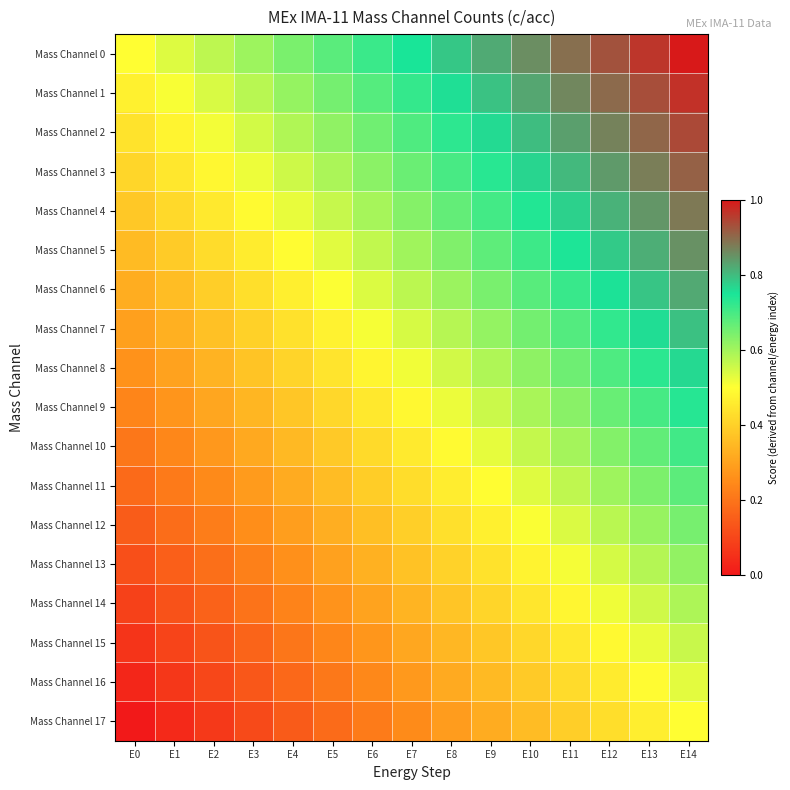

Reading left to right, extract all data points from this chart.

Mass Channel 0: E0=0.5	E1=0.5	E2=0.6	E3=0.6	E4=0.6	E5=0.7	E6=0.7	E7=0.7	E8=0.8	E9=0.8	E10=0.9	E11=0.9	E12=0.9	E13=1.0	E14=1.0
Mass Channel 1: E0=0.5	E1=0.5	E2=0.5	E3=0.6	E4=0.6	E5=0.6	E6=0.7	E7=0.7	E8=0.8	E9=0.8	E10=0.8	E11=0.9	E12=0.9	E13=0.9	E14=1.0
Mass Channel 2: E0=0.4	E1=0.5	E2=0.5	E3=0.5	E4=0.6	E5=0.6	E6=0.7	E7=0.7	E8=0.7	E9=0.8	E10=0.8	E11=0.8	E12=0.9	E13=0.9	E14=0.9
Mass Channel 3: E0=0.4	E1=0.4	E2=0.5	E3=0.5	E4=0.6	E5=0.6	E6=0.6	E7=0.7	E8=0.7	E9=0.7	E10=0.8	E11=0.8	E12=0.8	E13=0.9	E14=0.9
Mass Channel 4: E0=0.4	E1=0.4	E2=0.5	E3=0.5	E4=0.5	E5=0.6	E6=0.6	E7=0.6	E8=0.7	E9=0.7	E10=0.7	E11=0.8	E12=0.8	E13=0.8	E14=0.9
Mass Channel 5: E0=0.4	E1=0.4	E2=0.4	E3=0.5	E4=0.5	E5=0.5	E6=0.6	E7=0.6	E8=0.6	E9=0.7	E10=0.7	E11=0.7	E12=0.8	E13=0.8	E14=0.9
Mass Channel 6: E0=0.3	E1=0.4	E2=0.4	E3=0.4	E4=0.5	E5=0.5	E6=0.5	E7=0.6	E8=0.6	E9=0.6	E10=0.7	E11=0.7	E12=0.8	E13=0.8	E14=0.8
Mass Channel 7: E0=0.3	E1=0.3	E2=0.4	E3=0.4	E4=0.4	E5=0.5	E6=0.5	E7=0.5	E8=0.6	E9=0.6	E10=0.7	E11=0.7	E12=0.7	E13=0.8	E14=0.8
Mass Channel 8: E0=0.3	E1=0.3	E2=0.3	E3=0.4	E4=0.4	E5=0.4	E6=0.5	E7=0.5	E8=0.6	E9=0.6	E10=0.6	E11=0.7	E12=0.7	E13=0.7	E14=0.8
Mass Channel 9: E0=0.2	E1=0.3	E2=0.3	E3=0.3	E4=0.4	E5=0.4	E6=0.4	E7=0.5	E8=0.5	E9=0.6	E10=0.6	E11=0.6	E12=0.7	E13=0.7	E14=0.7
Mass Channel 10: E0=0.2	E1=0.2	E2=0.3	E3=0.3	E4=0.3	E5=0.4	E6=0.4	E7=0.5	E8=0.5	E9=0.5	E10=0.6	E11=0.6	E12=0.6	E13=0.7	E14=0.7
Mass Channel 11: E0=0.2	E1=0.2	E2=0.2	E3=0.3	E4=0.3	E5=0.4	E6=0.4	E7=0.4	E8=0.5	E9=0.5	E10=0.5	E11=0.6	E12=0.6	E13=0.6	E14=0.7
Mass Channel 12: E0=0.1	E1=0.2	E2=0.2	E3=0.3	E4=0.3	E5=0.3	E6=0.4	E7=0.4	E8=0.4	E9=0.5	E10=0.5	E11=0.5	E12=0.6	E13=0.6	E14=0.6
Mass Channel 13: E0=0.1	E1=0.2	E2=0.2	E3=0.2	E4=0.3	E5=0.3	E6=0.3	E7=0.4	E8=0.4	E9=0.4	E10=0.5	E11=0.5	E12=0.5	E13=0.6	E14=0.6
Mass Channel 14: E0=0.1	E1=0.1	E2=0.2	E3=0.2	E4=0.2	E5=0.3	E6=0.3	E7=0.3	E8=0.4	E9=0.4	E10=0.4	E11=0.5	E12=0.5	E13=0.6	E14=0.6
Mass Channel 15: E0=0.1	E1=0.1	E2=0.1	E3=0.2	E4=0.2	E5=0.2	E6=0.3	E7=0.3	E8=0.3	E9=0.4	E10=0.4	E11=0.5	E12=0.5	E13=0.5	E14=0.6
Mass Channel 16: E0=0.0	E1=0.1	E2=0.1	E3=0.1	E4=0.2	E5=0.2	E6=0.2	E7=0.3	E8=0.3	E9=0.4	E10=0.4	E11=0.4	E12=0.5	E13=0.5	E14=0.5
Mass Channel 17: E0=0.0	E1=0.0	E2=0.1	E3=0.1	E4=0.1	E5=0.2	E6=0.2	E7=0.2	E8=0.3	E9=0.3	E10=0.4	E11=0.4	E12=0.4	E13=0.5	E14=0.5